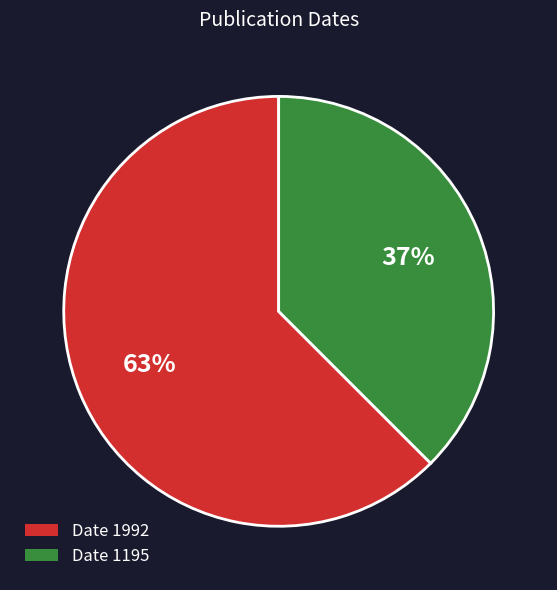

Is there any slice that represents more than half of the pie?

Yes